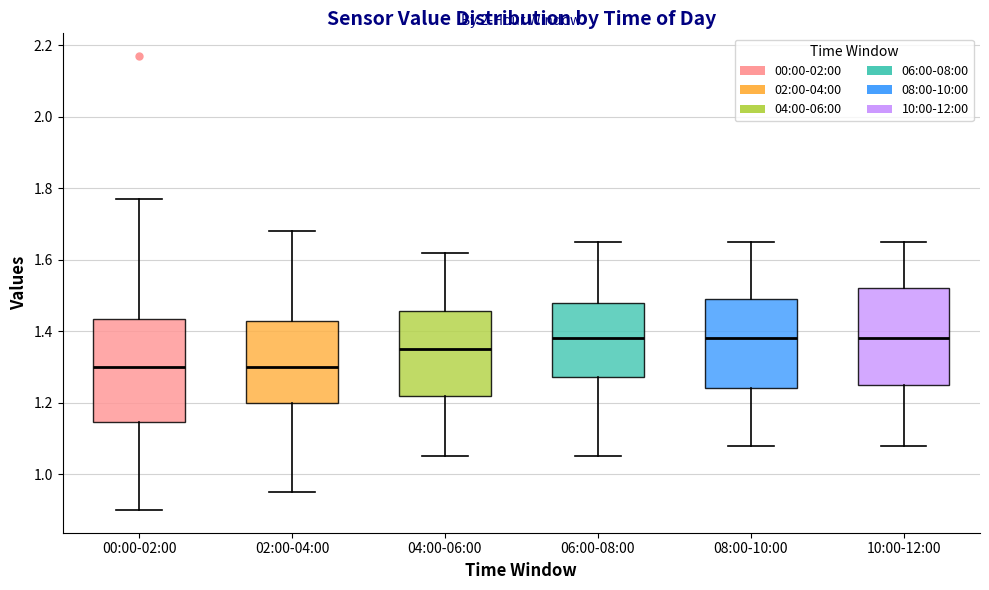

Reading left to right, transcribe this box plot: for each box, give where its median line is, the range the box spans, and where its two whiskers end, as read against the y-axis. The values are not printed on the chart, so give them approximately, as read against the axis.

00:00-02:00: median 1.30, box 1.14 to 1.44, whiskers 0.90 to 1.78
02:00-04:00: median 1.30, box 1.20 to 1.42, whiskers 0.96 to 1.68
04:00-06:00: median 1.36, box 1.22 to 1.46, whiskers 1.06 to 1.62
06:00-08:00: median 1.38, box 1.28 to 1.48, whiskers 1.06 to 1.66
08:00-10:00: median 1.38, box 1.24 to 1.50, whiskers 1.08 to 1.66
10:00-12:00: median 1.38, box 1.26 to 1.52, whiskers 1.08 to 1.66